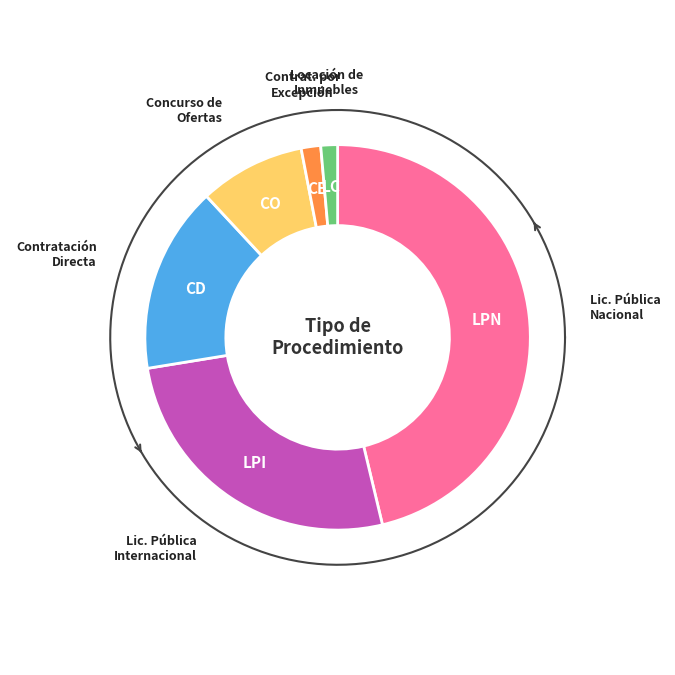

To the nearest percent, what portion does LPN represent?

46%